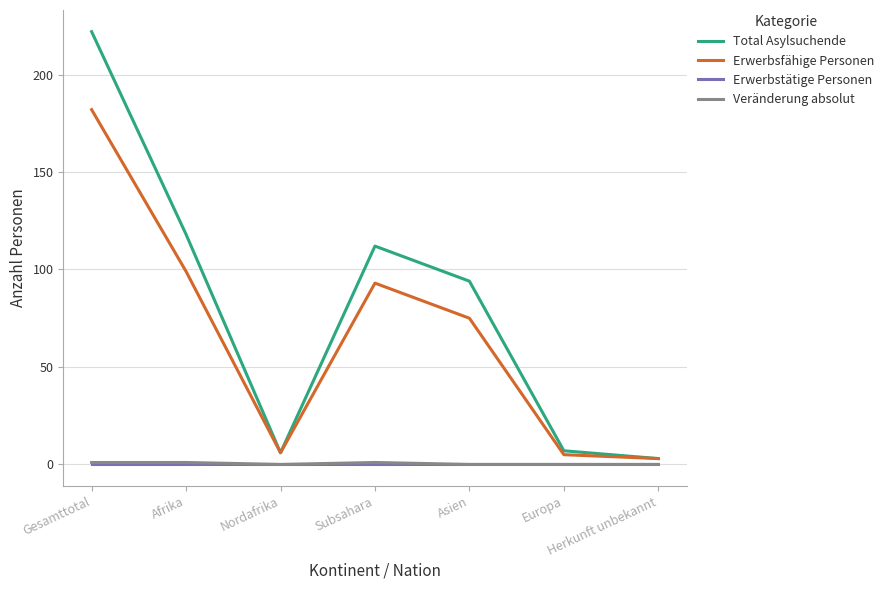

What is the approximate value of Veränderung absolut at Afrika?

1